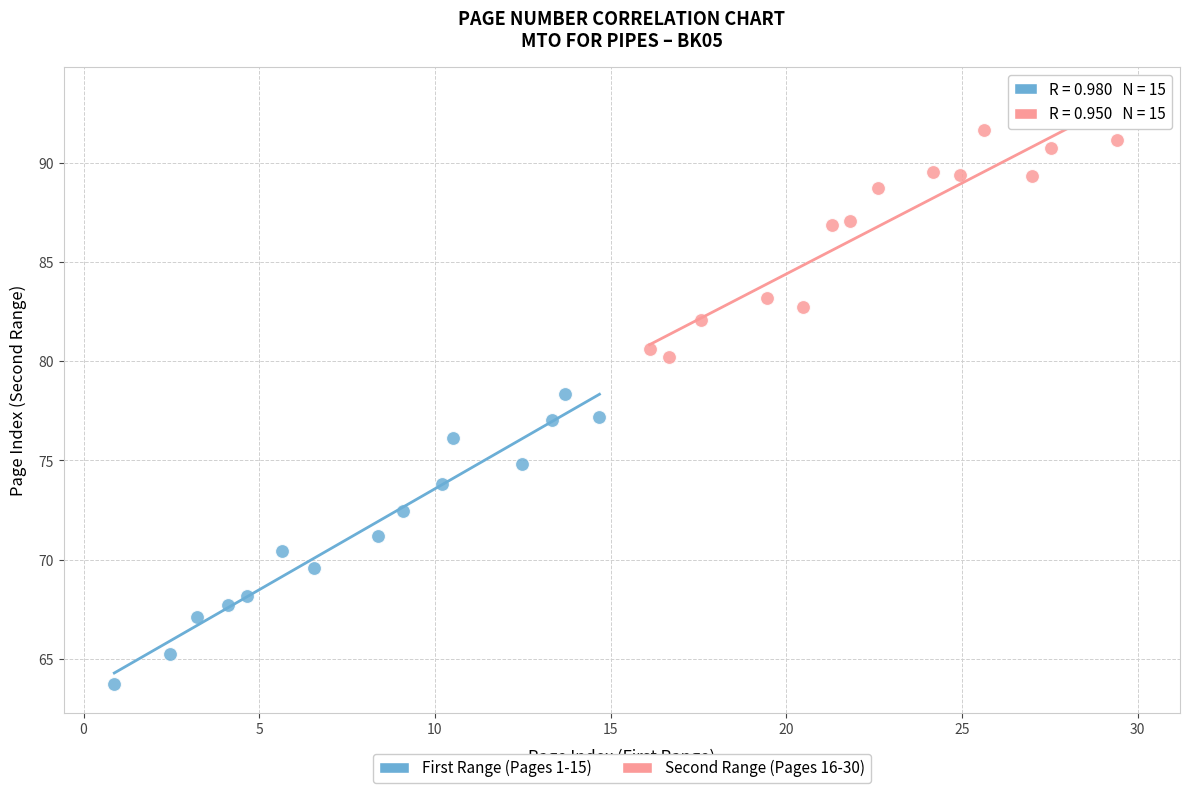

What are all the series names shown in the legend?

First Range (Pages 1-15), Second Range (Pages 16-30)